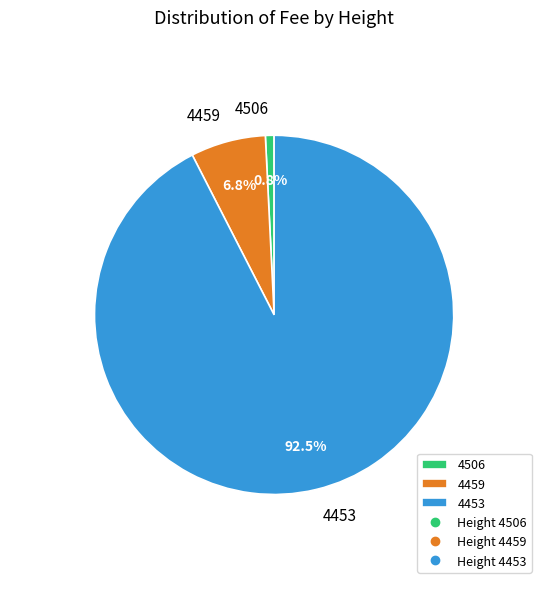

What percentage do 4453 and 4506 together represent?

93.2%